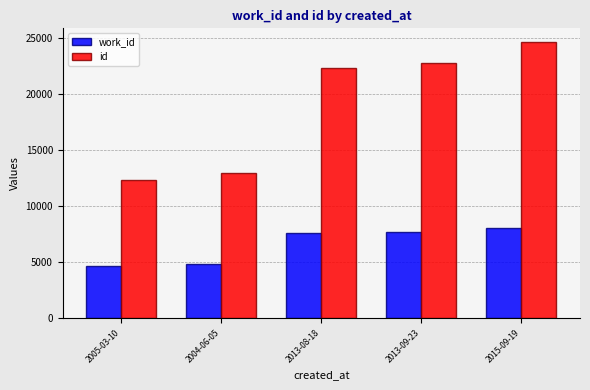

What is the difference between the second highest and minimum values in the work_id series?

2986